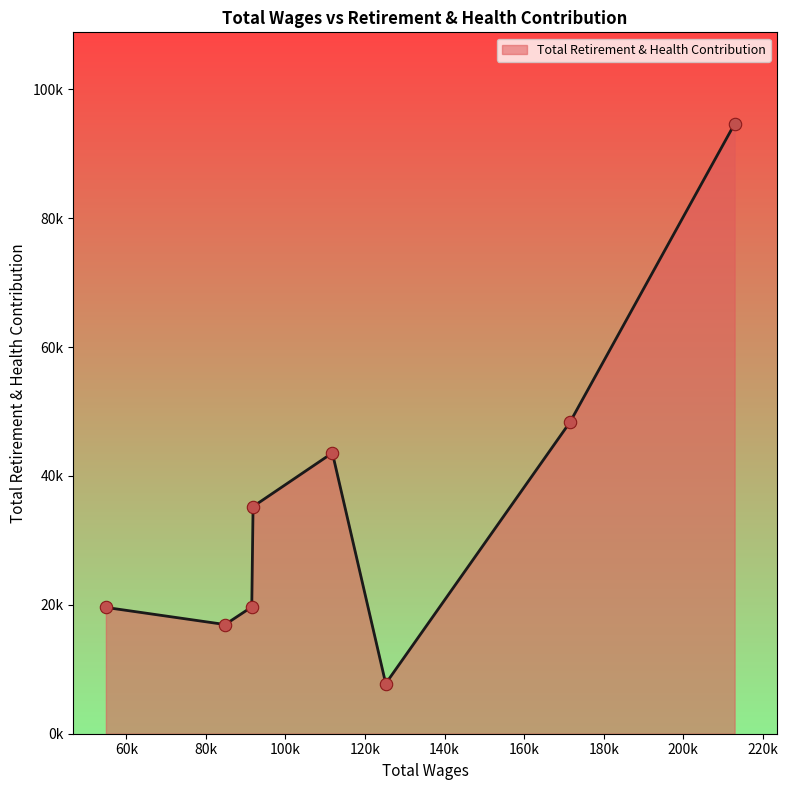

Approximately how many times larger is the value at 91850.0 compared to 84825.0?

2.1